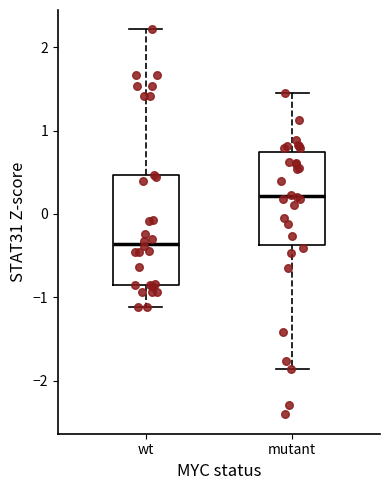

Reading left to right, read every box against the y-axis: the position of its median line, the range the box covers, and the ends of its whiskers. The values are not printed on the chart, so give them approximately, as read against the axis.

wt: median -0.4, box -0.9 to 0.5, whiskers -1.1 to 2.2
mutant: median 0.2, box -0.4 to 0.7, whiskers -1.9 to 1.5